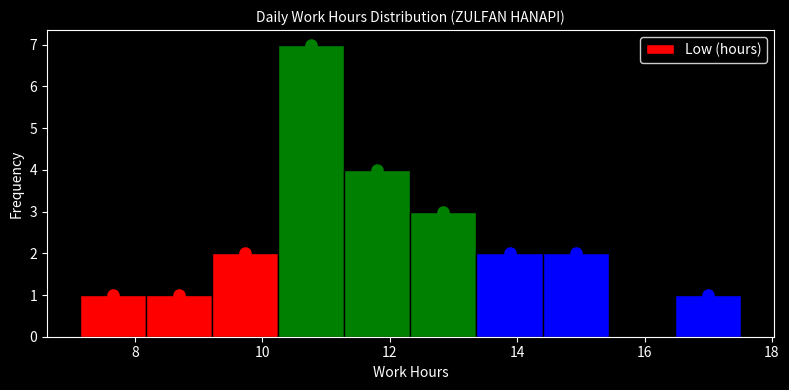

Reading left to right, transcribe this chart: for each bar, give the range it covers on the x-axis and its height. Neither the bar edges nor the heights are printed on the chart, so give them approximately, as read against the axes.

7.2 to 8.2: 1
8.2 to 9.2: 1
9.2 to 10.2: 2
10.2 to 11.2: 7
11.2 to 12.4: 4
12.4 to 13.4: 3
13.4 to 14.4: 2
14.4 to 15.4: 2
15.4 to 16.4: 0
16.4 to 17.6: 1